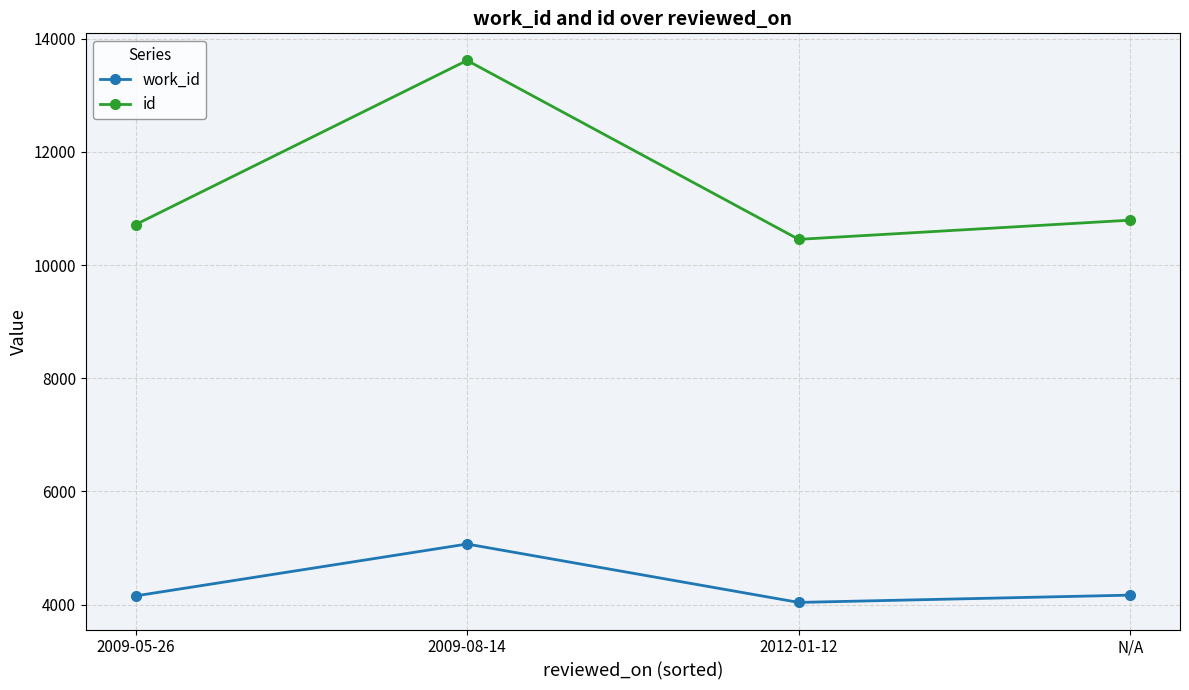

True or false: id and work_id intersect in this chart.

False